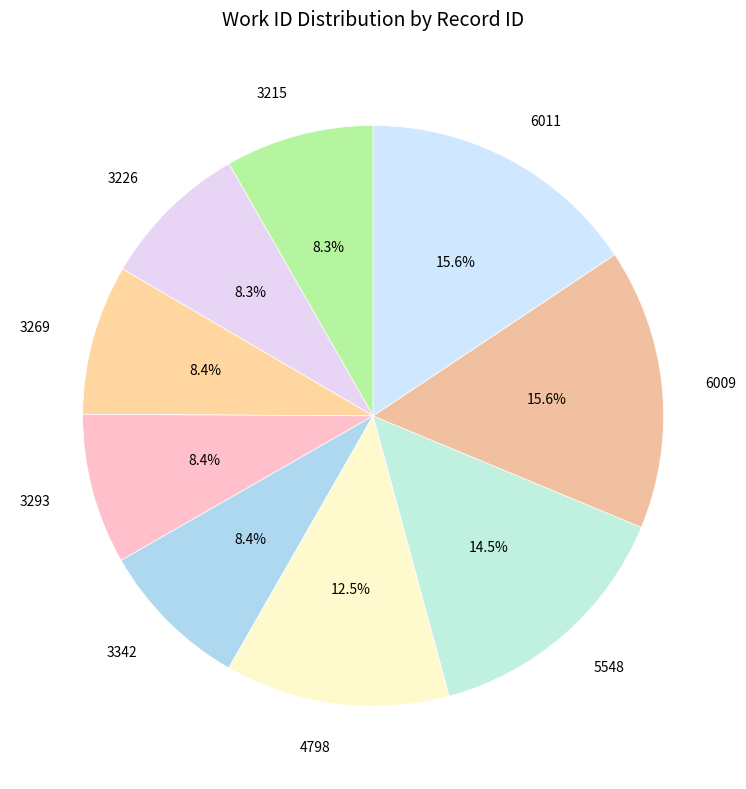

Is the sum of 4798 and 6009 greater than half?

No